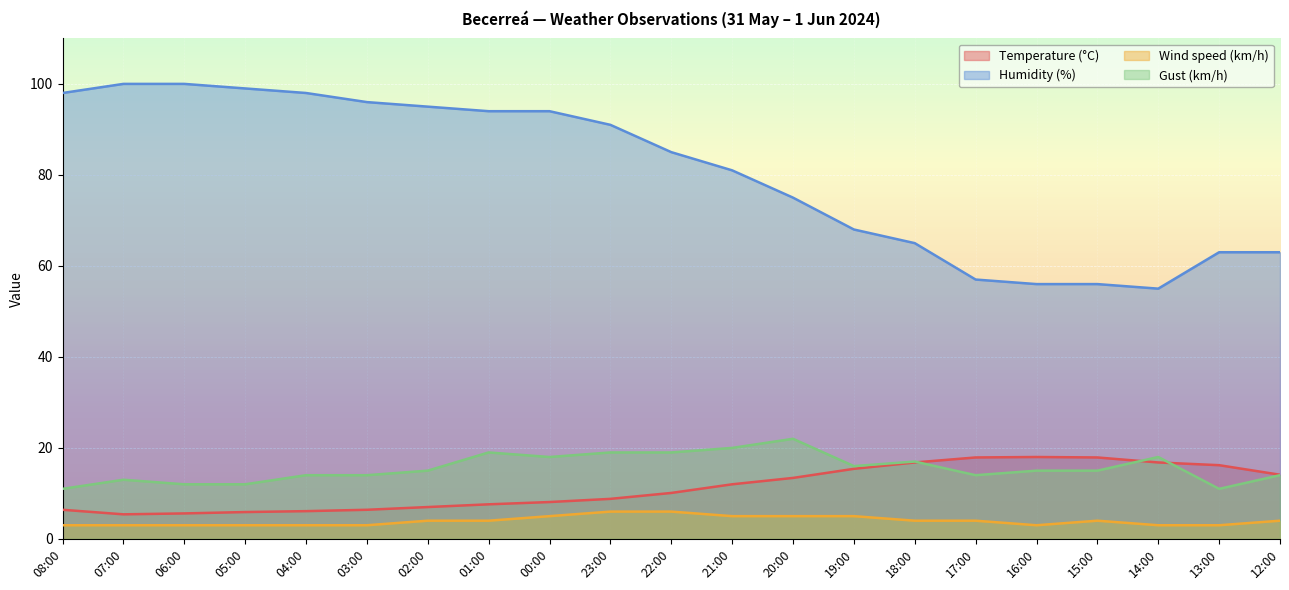

What are all the series names shown in the legend?

Temperature (°C), Humidity (%), Wind speed (km/h), Gust (km/h)